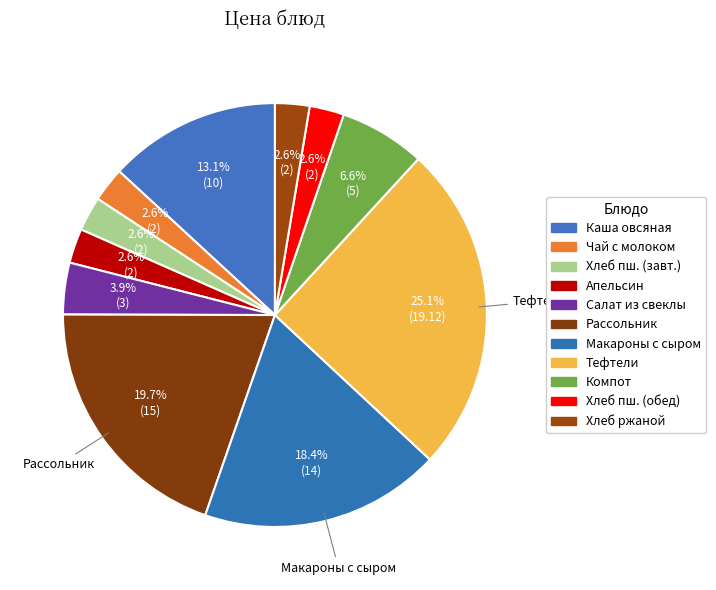

How many slices are in this pie chart?

11